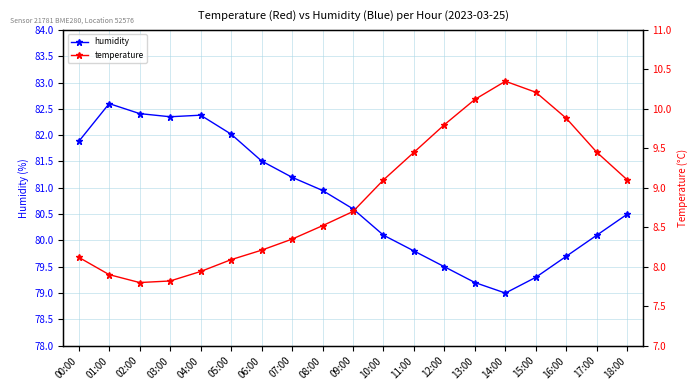

Reading left to right, transcribe all the data shown in this chart.

humidity: 00:00=81.9	01:00=82.6	02:00=82.4	03:00=82.3	04:00=82.4	05:00=82.0	06:00=81.5	07:00=81.2	08:00=81.0	09:00=80.6	10:00=80.1	11:00=79.8	12:00=79.5	13:00=79.2	14:00=79.0	15:00=79.3	16:00=79.7	17:00=80.1	18:00=80.5
temperature: 00:00=8.1	01:00=7.9	02:00=7.8	03:00=7.8	04:00=7.9	05:00=8.1	06:00=8.2	07:00=8.3	08:00=8.5	09:00=8.7	10:00=9.1	11:00=9.4	12:00=9.8	13:00=10.1	14:00=10.3	15:00=10.2	16:00=9.9	17:00=9.4	18:00=9.1